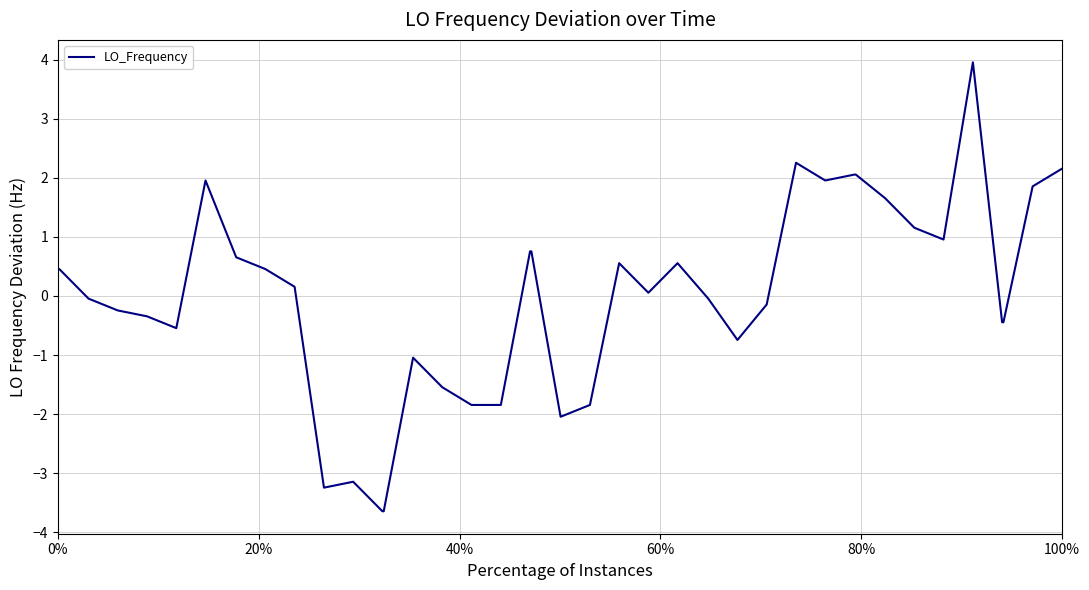

What is the smallest value displayed?

-3.6